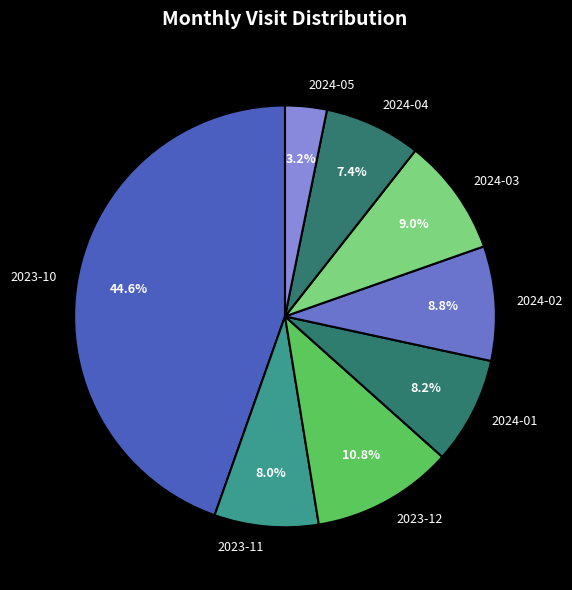

How many segments does this pie chart have?

8